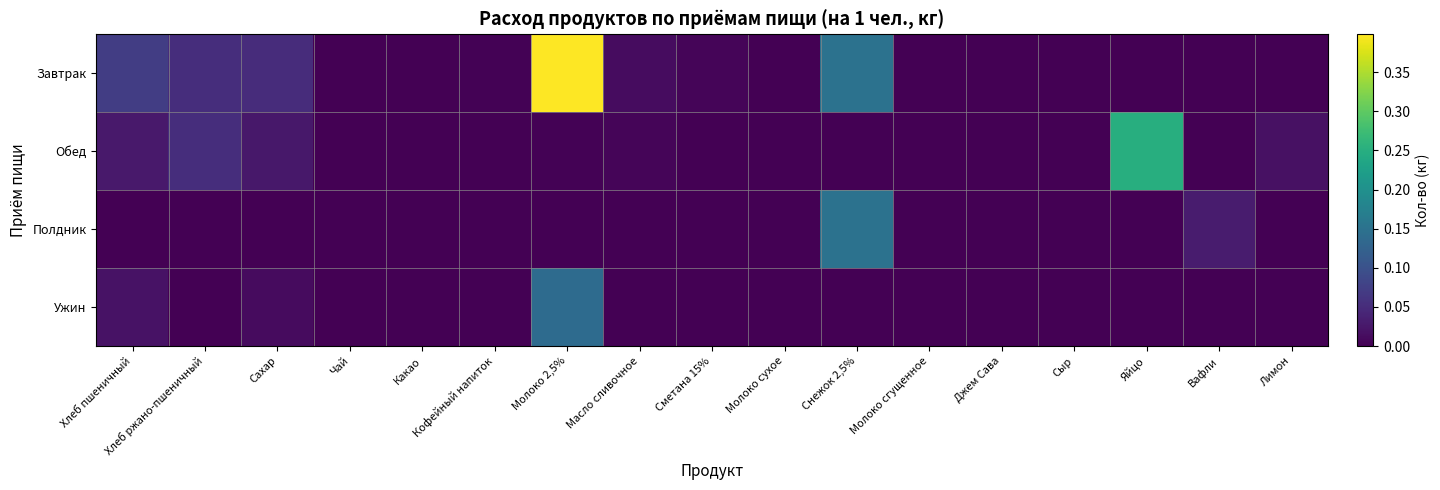

Which category has the highest value across all series?

Молоко 2,5%